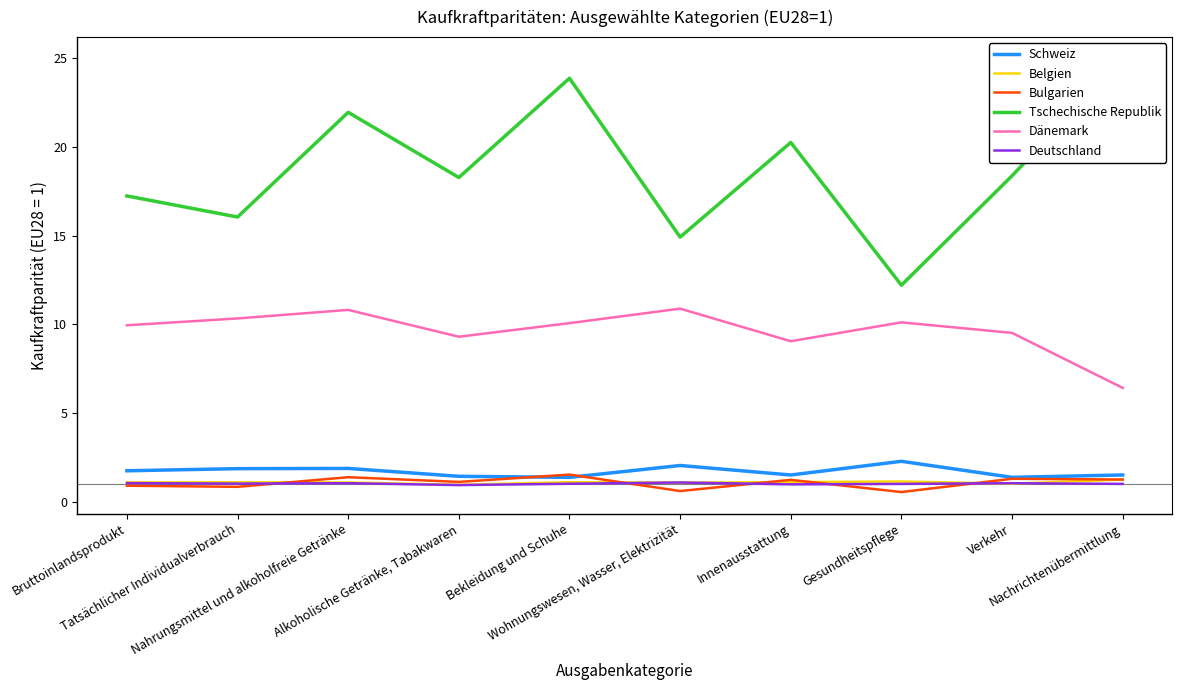

Where does the Dänemark series first go above 10?

Tatsächlicher Individualverbrauch